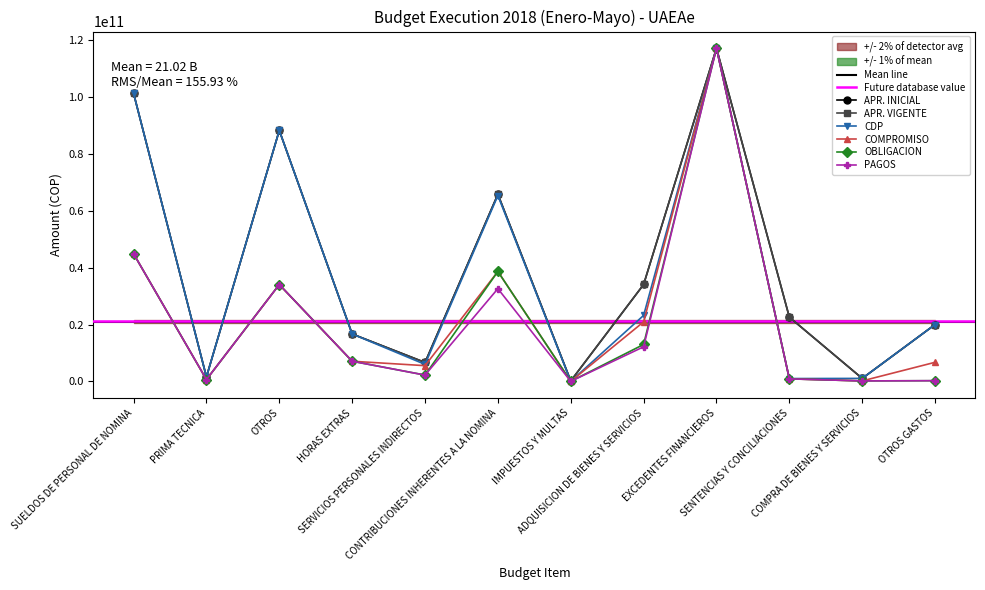

What is the sum of all CDP values?

441744163566